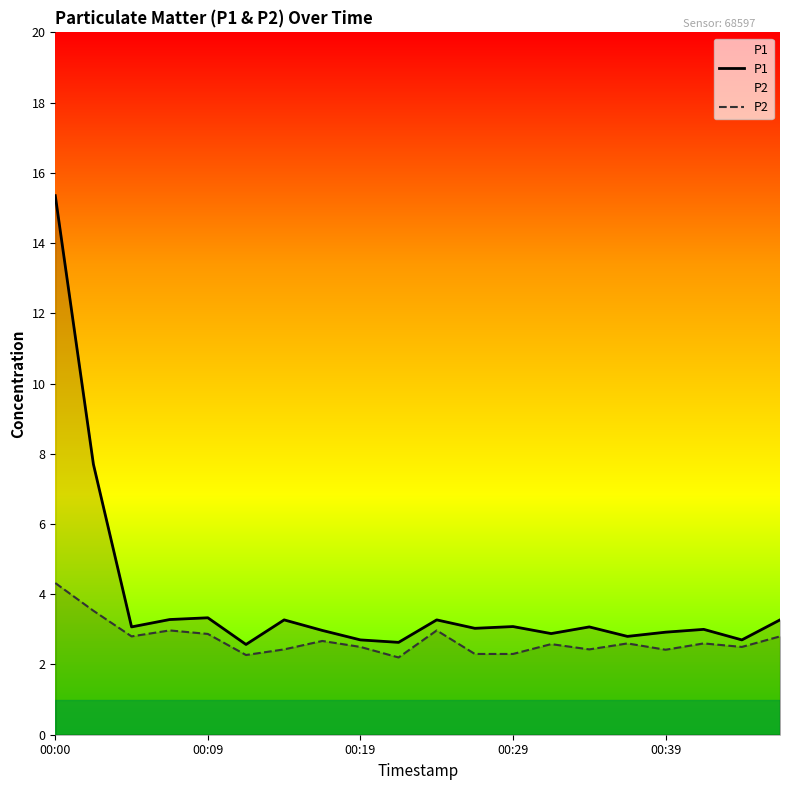

Between 11 and 10, which is larger?

10